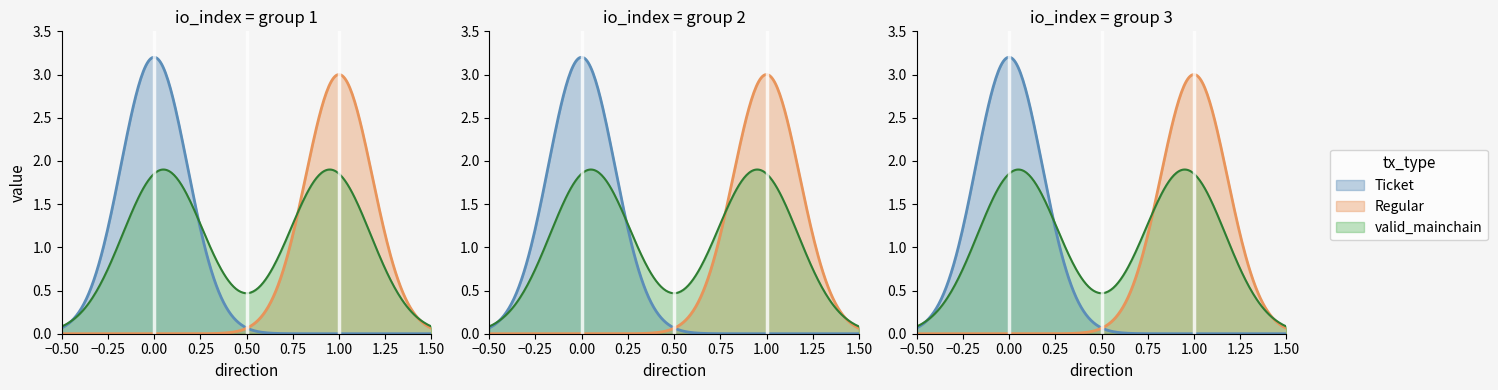

How many data points in Regular are less than 2?

3